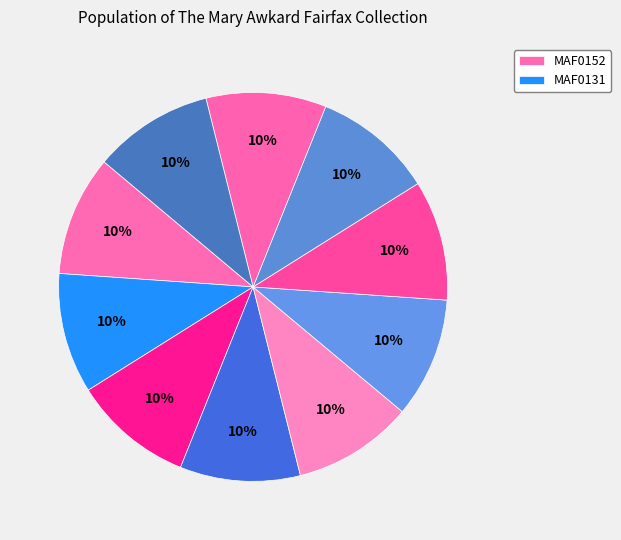

How many segments does this pie chart have?

10